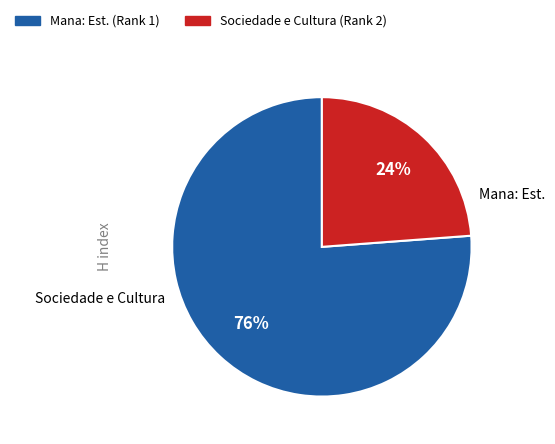

Approximately how many times larger is the value at Sociedade e Cultura (Rank 2) compared to Mana: Est. (Rank 1)?

0.3